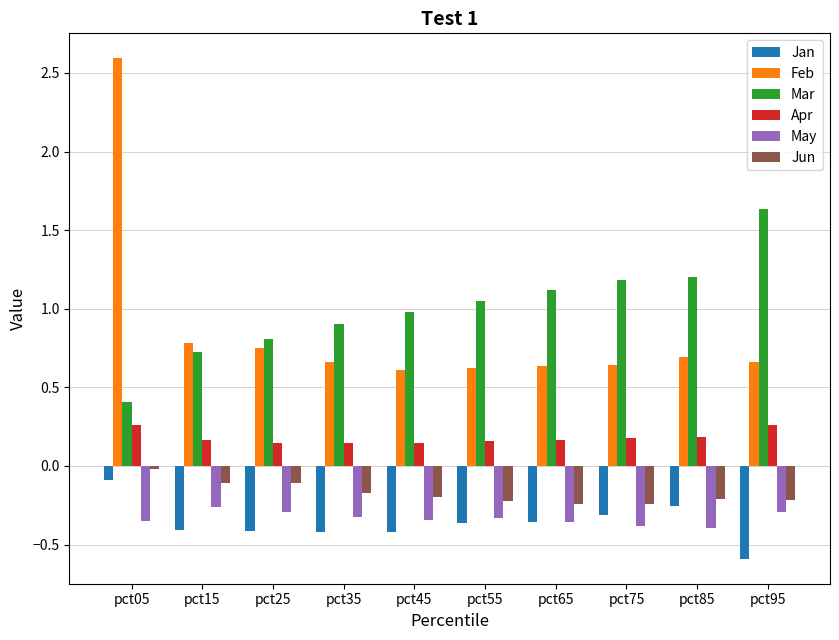

Which category has the highest value in the Jun series?

pct05